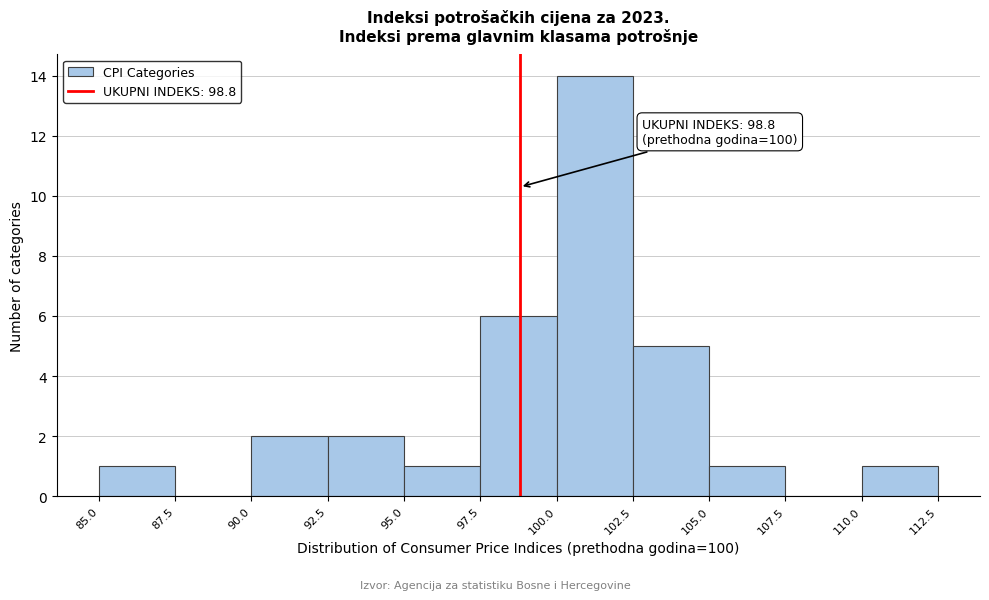

Which range on the x-axis has the tallest bar?

100.0 to 102.5